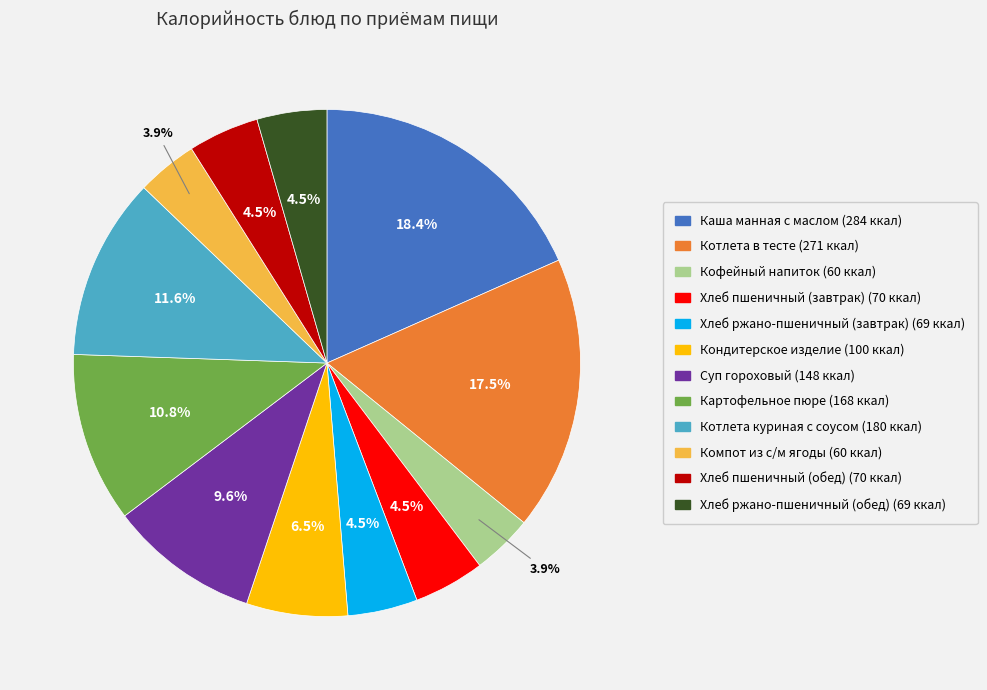

The Каша манная с маслом slice represents 29% of the pie. True or false?

False